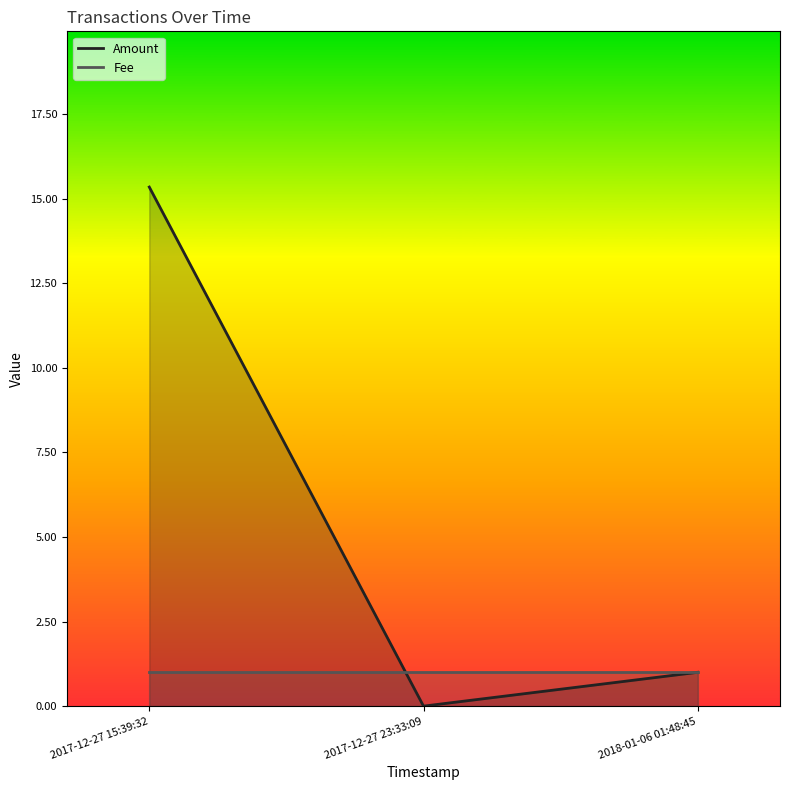

What is the average value?

5.4